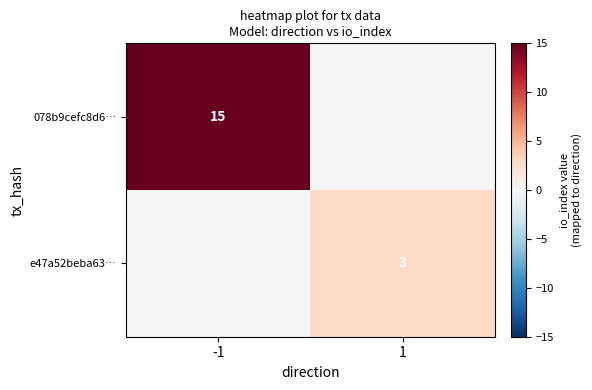

What is the total value across all series at 1?

3